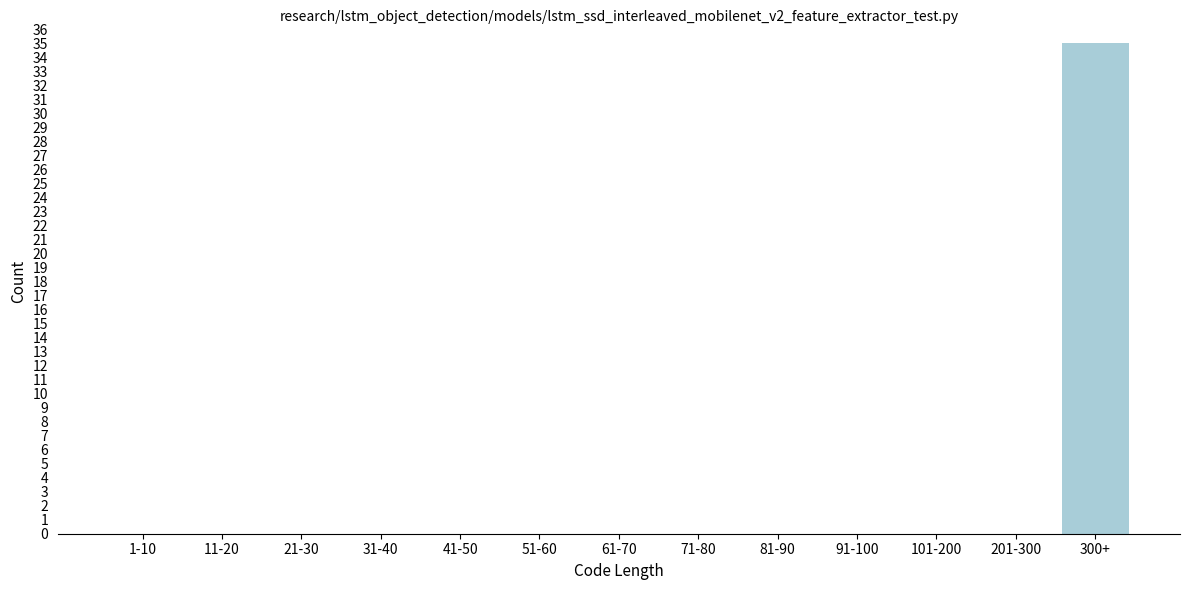

Reading left to right, extract all data points from this chart.

1-10=0	11-20=0	21-30=0	31-40=0	41-50=0	51-60=0	61-70=0	71-80=0	81-90=0	91-100=0	101-200=0	201-300=0	300+=35